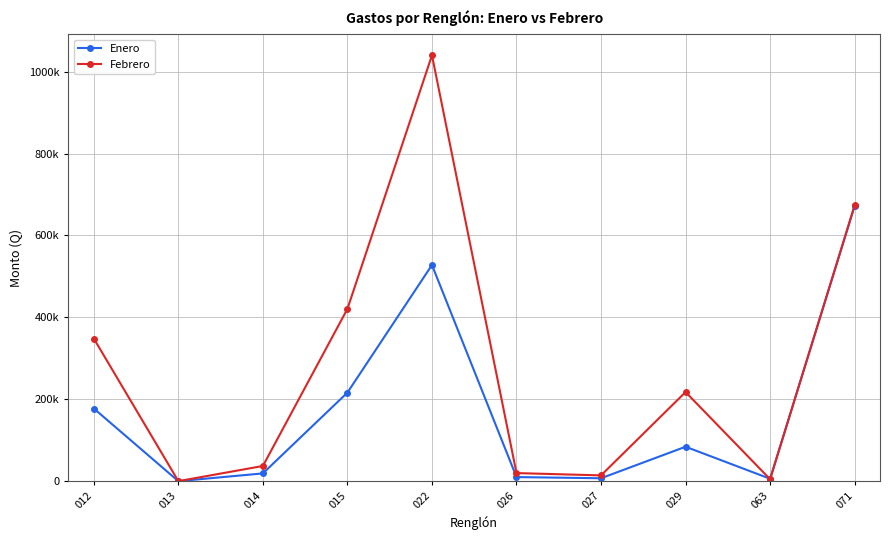

True or false: Febrero has more than 1 interior local peaks.

True